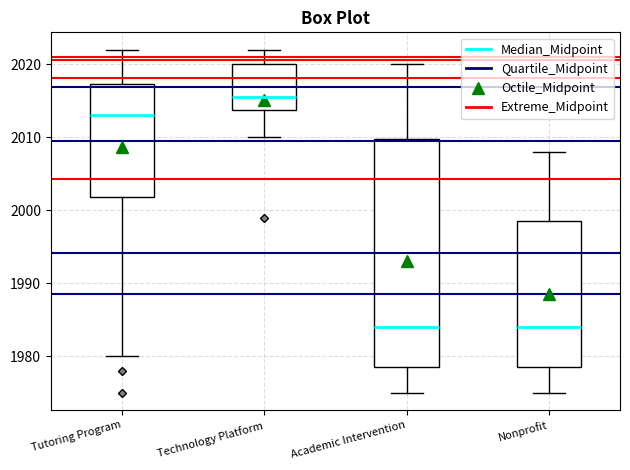

Reading left to right, transcribe this box plot: for each box, give where its median line is, the range the box spans, and where its two whiskers end, as read against the y-axis. The values are not printed on the chart, so give them approximately, as read against the axis.

Tutoring Program: median 2013, box 2002 to 2017, whiskers 1980 to 2022
Technology Platform: median 2016, box 2014 to 2020, whiskers 2010 to 2022
Academic Intervention: median 1984, box 1979 to 2010, whiskers 1975 to 2020
Nonprofit: median 1984, box 1979 to 1999, whiskers 1975 to 2008